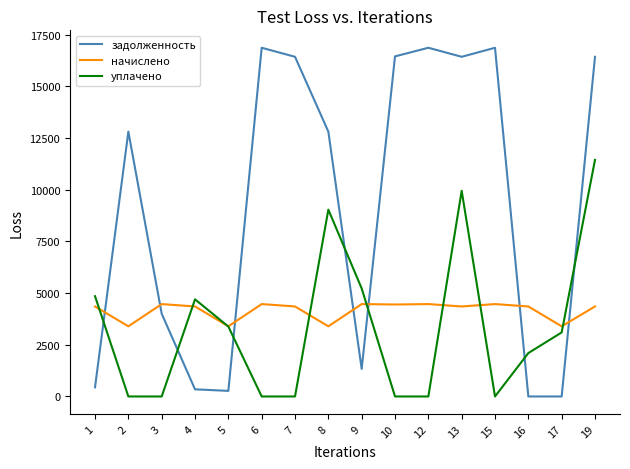

Which series changed the most between 2 and 15?

задолженность